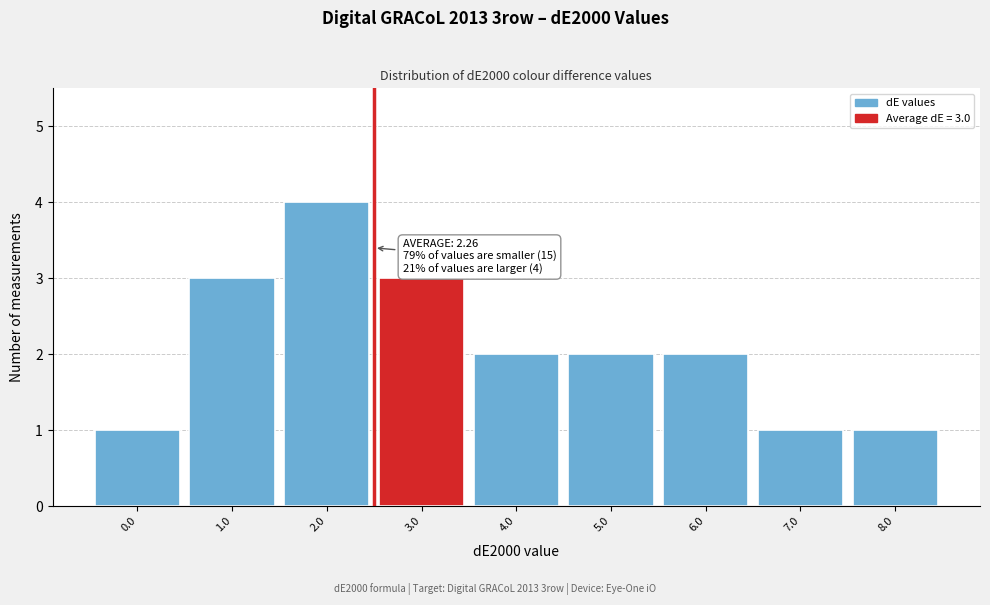

Reading right to left, what are all the values shown in this chart?

8.0=1	7.0=1	6.0=2	5.0=2	4.0=2	3.0=3	2.0=4	1.0=3	0.0=1